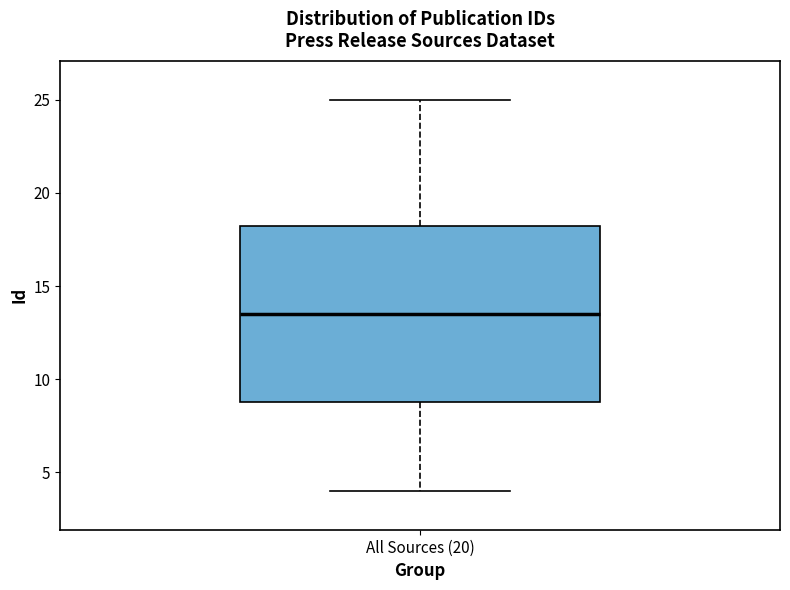

Read this box plot against the y-axis: the position of the median line, the range covered by the box, and the ends of both whiskers. The values are not printed on the chart, so give them approximately, as read against the axis.

median 13.5, box 9.0 to 18.5, whiskers 4.0 to 25.0